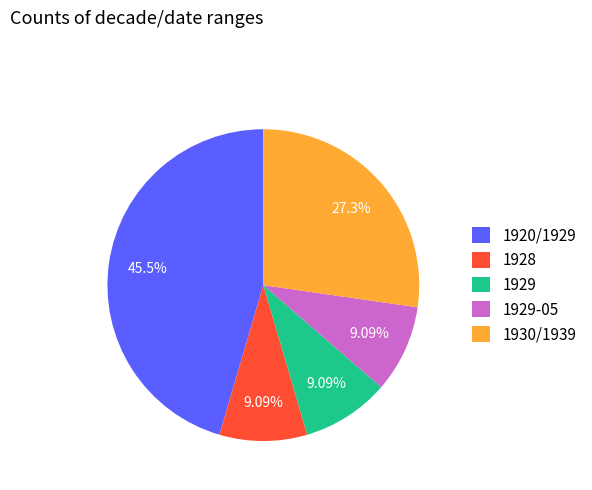

Which category has the biggest portion of the pie?

1920/1929